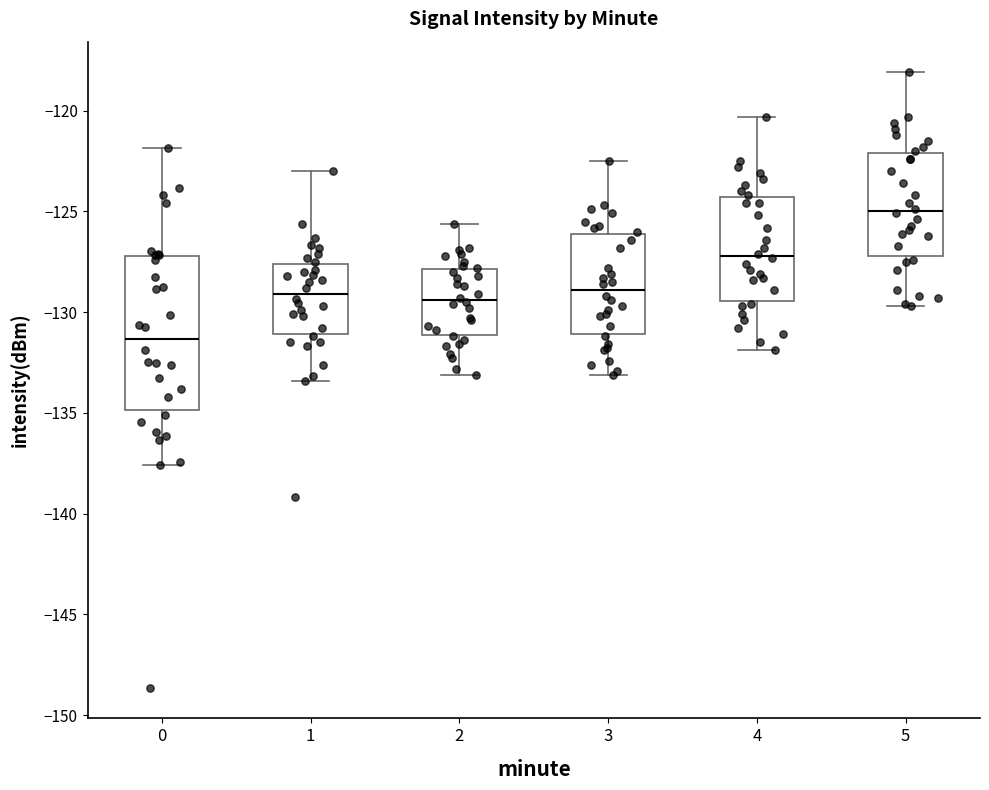

Which box's median line is the highest?

5